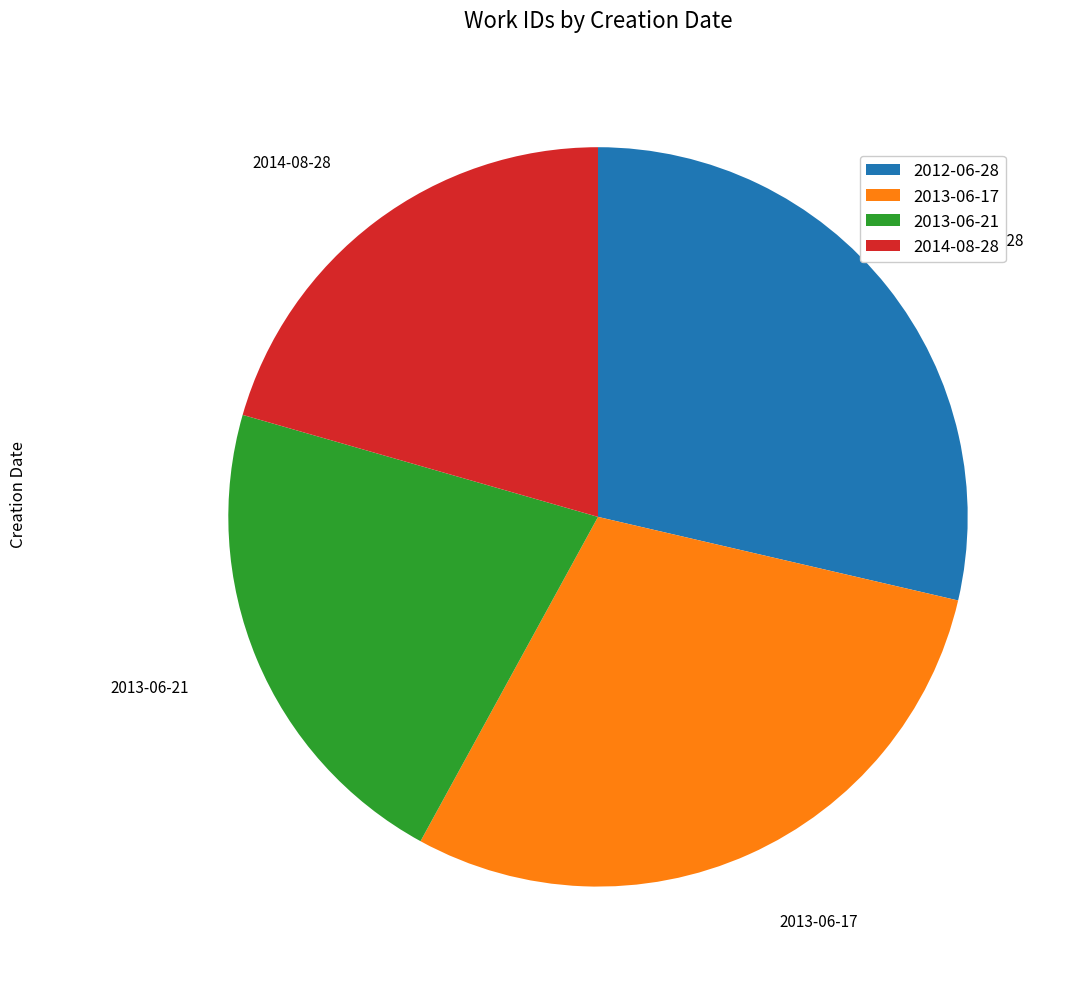

How many segments does this pie chart have?

4